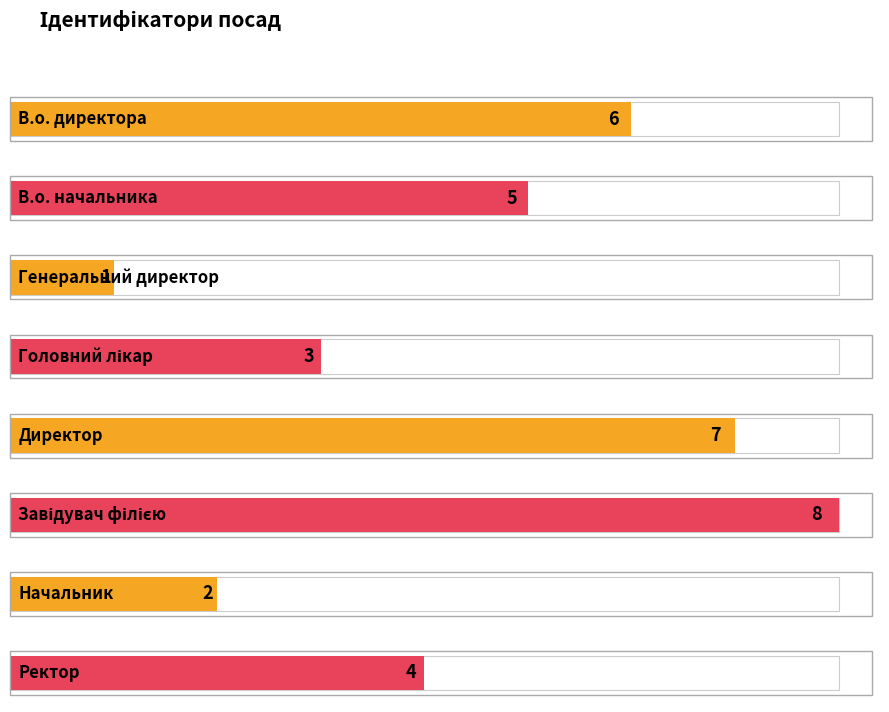

Rank the categories by value from lowest to highest.

Генеральний директор, Начальник, Головний лікар, Ректор, В.о. начальника, В.о. директора, Директор, Завідувач філією